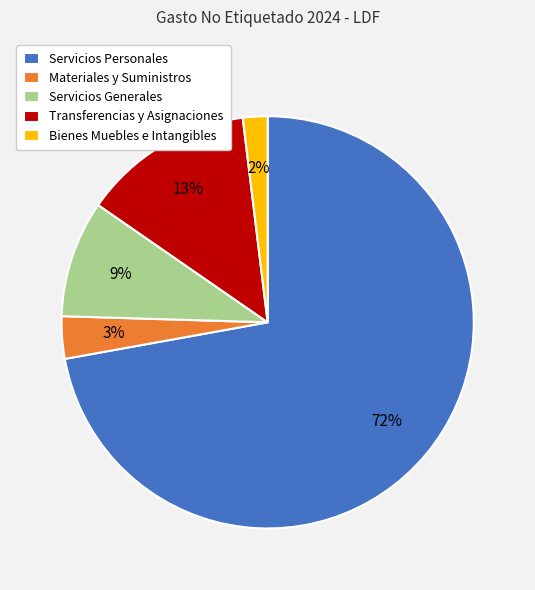

True or false: Transferencias y Asignaciones accounts for 13% of the total.

True